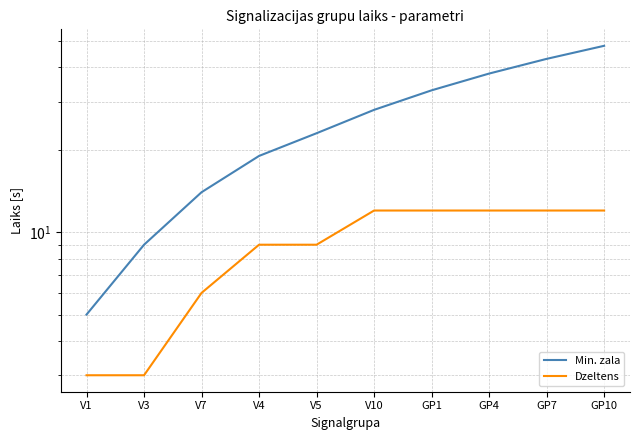

How many values in the Min. zala series exceed 28?

4